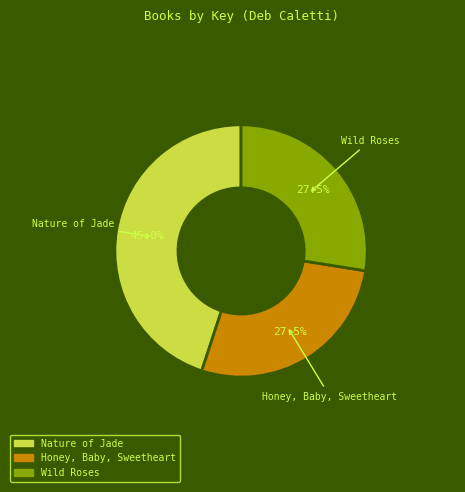

Is the sum of Honey, Baby, Sweetheart and Nature of Jade greater than half?

Yes